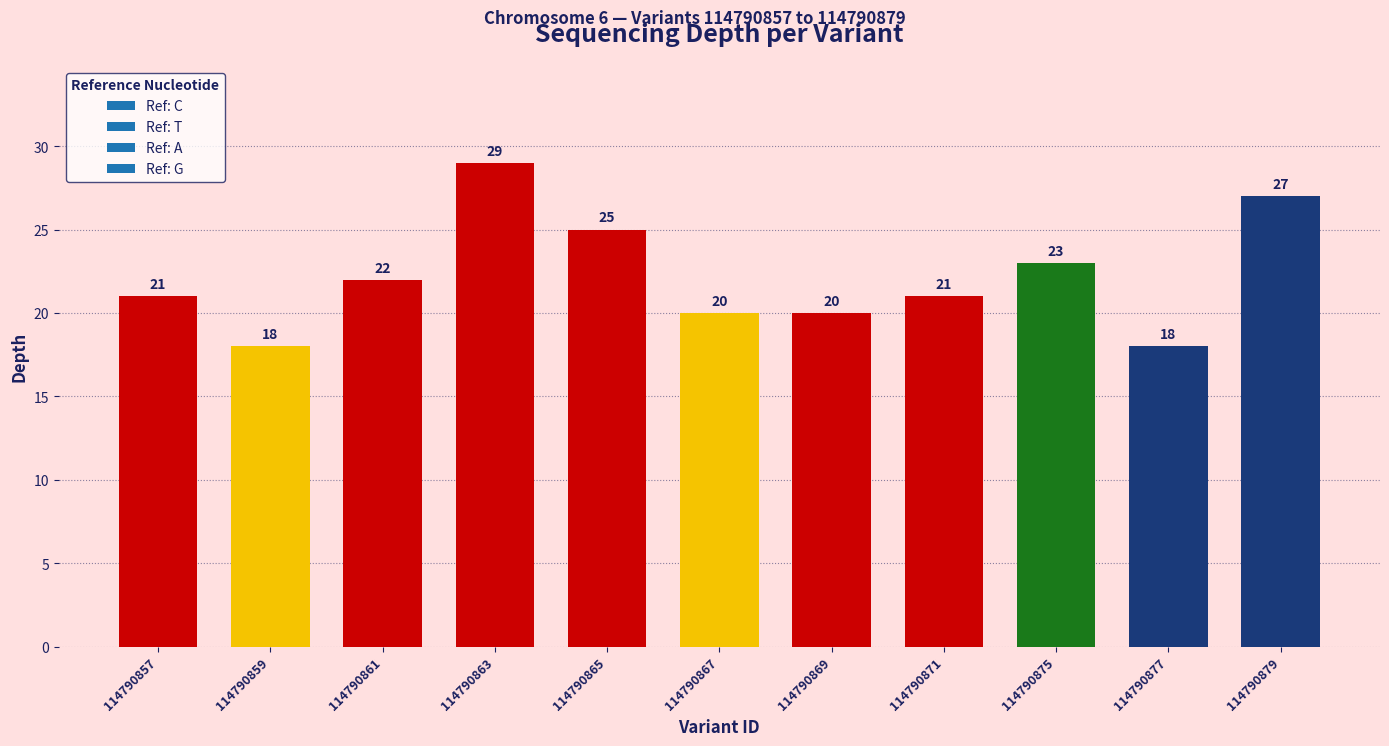

Are the bars grouped side by side (vs. stacked)?

No